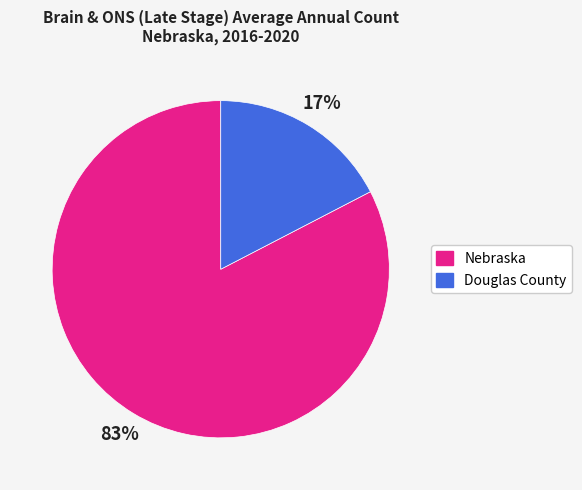

Do Nebraska and Douglas County together represent more than half of the pie?

Yes